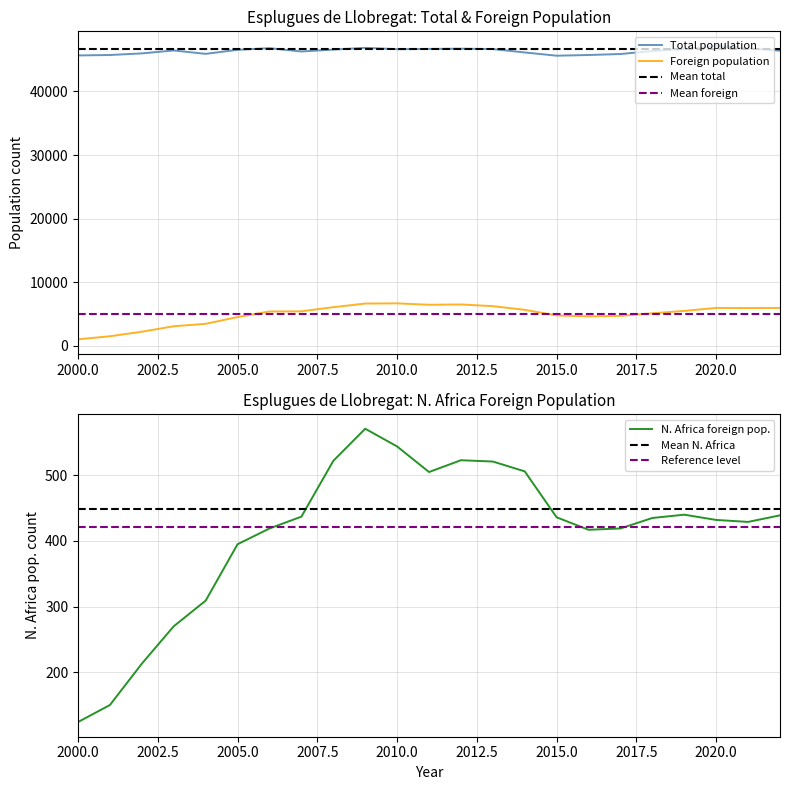

What is the minimum value for Foreign population?

1026